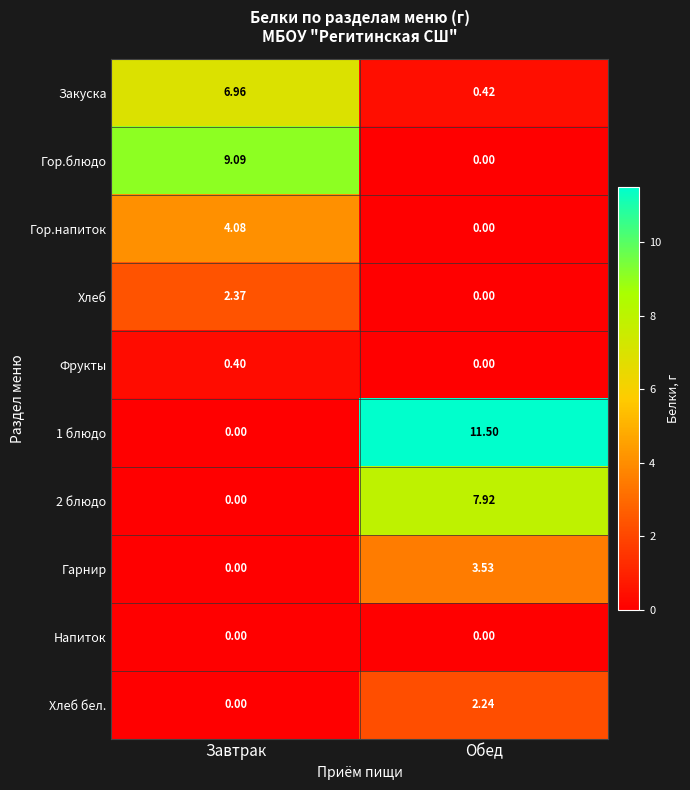

What is the total value across all series at Завтрак?

22.9